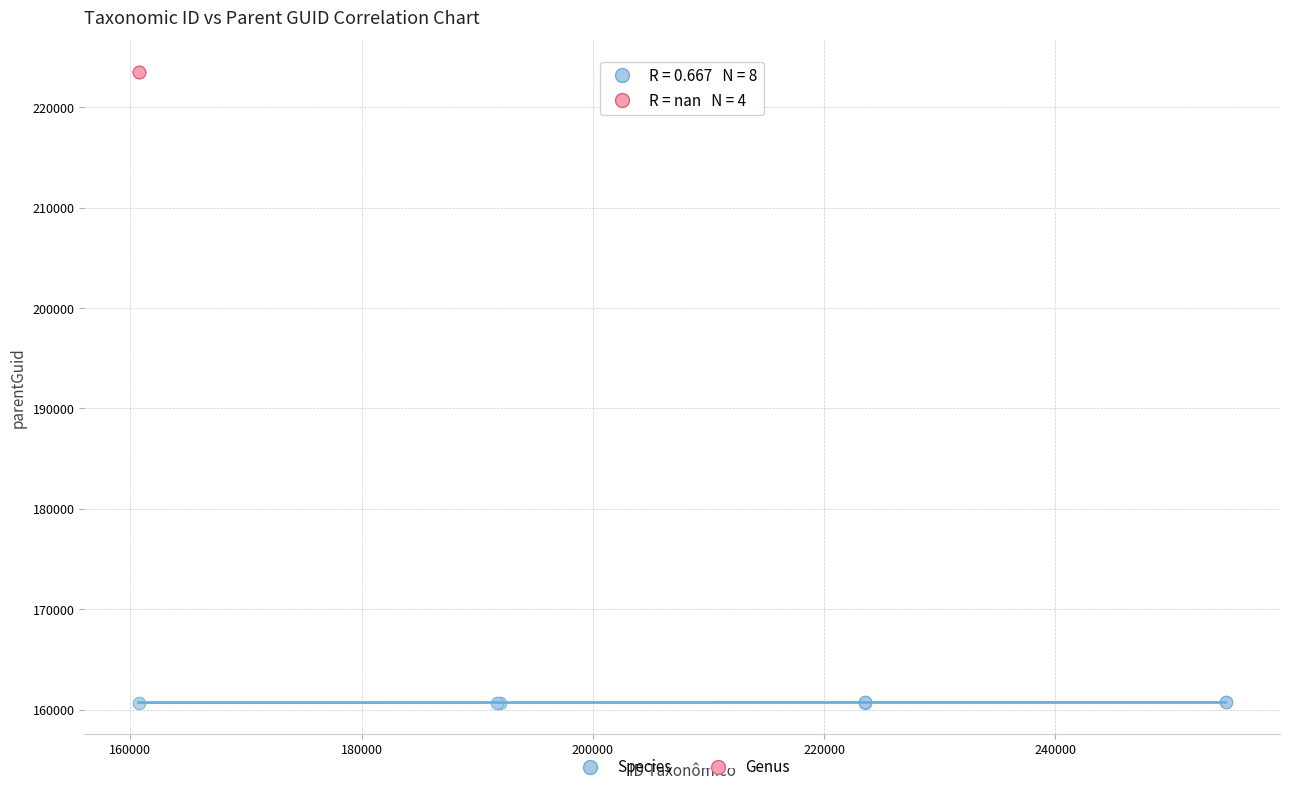

Which series contains the highest Y value?

Genus